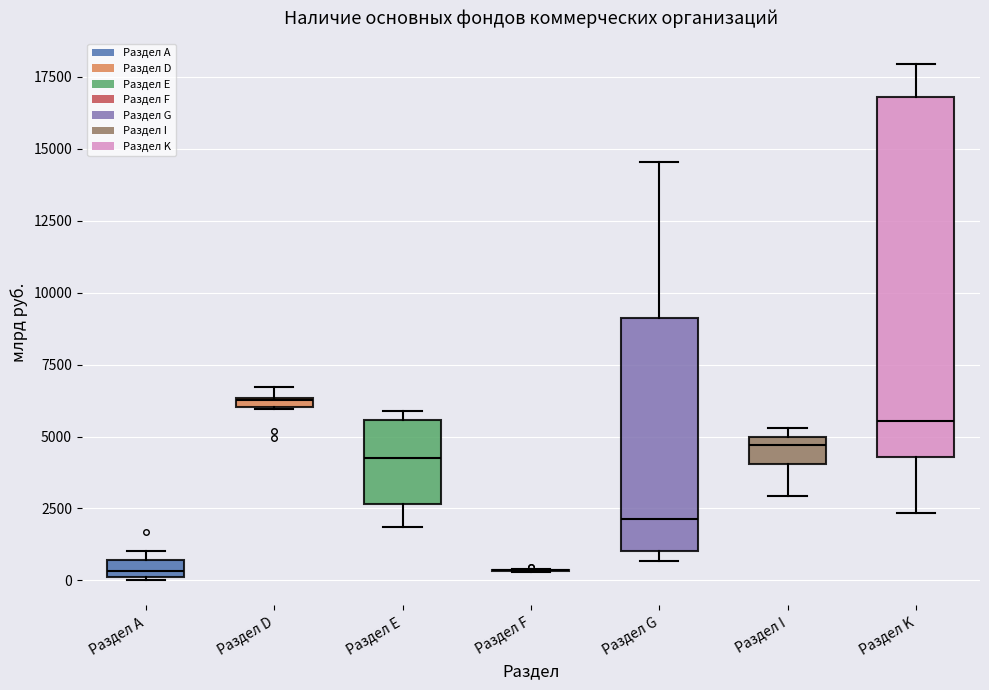

Where does the median line of the box for Раздел K sit on the y-axis? The values are not printed on the chart, so give them approximately, as read against the axis.

5500